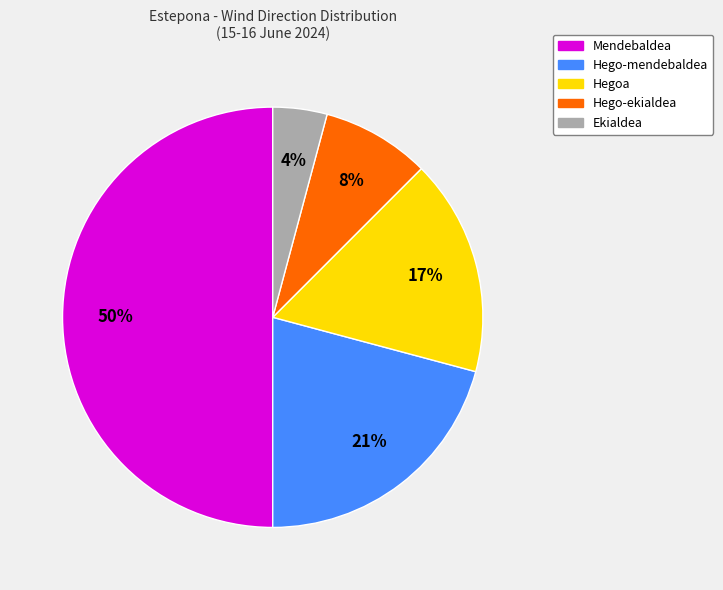

What percentage is the Ekialdea slice, to the nearest percent?

4%